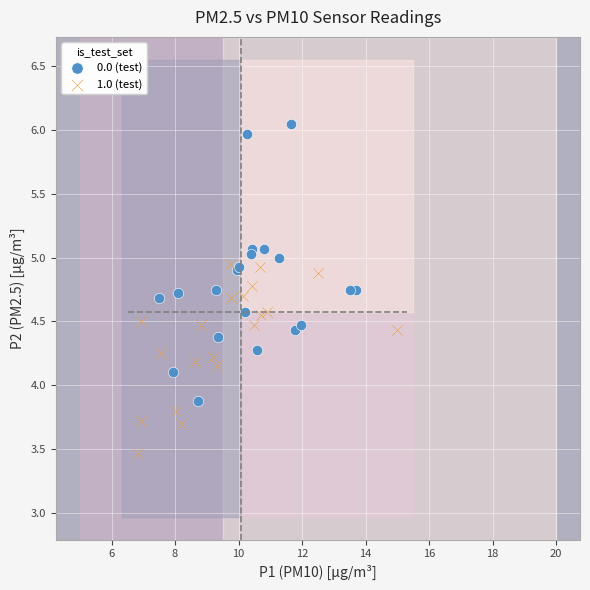

Which series reaches the maximum Y coordinate?

0.0 (test)